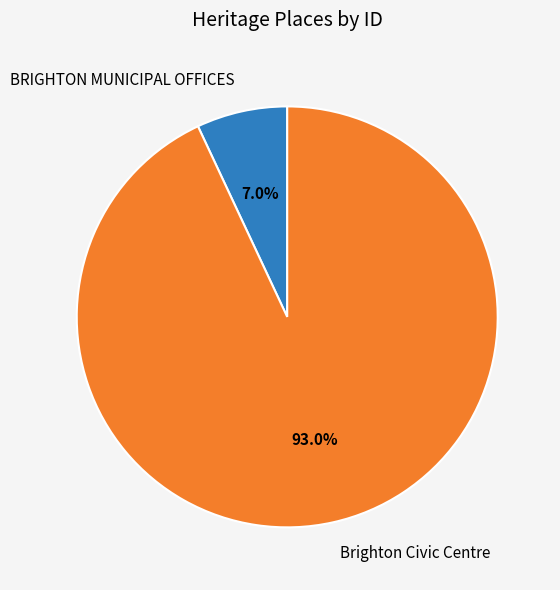

Which slice is the largest?

Brighton Civic Centre